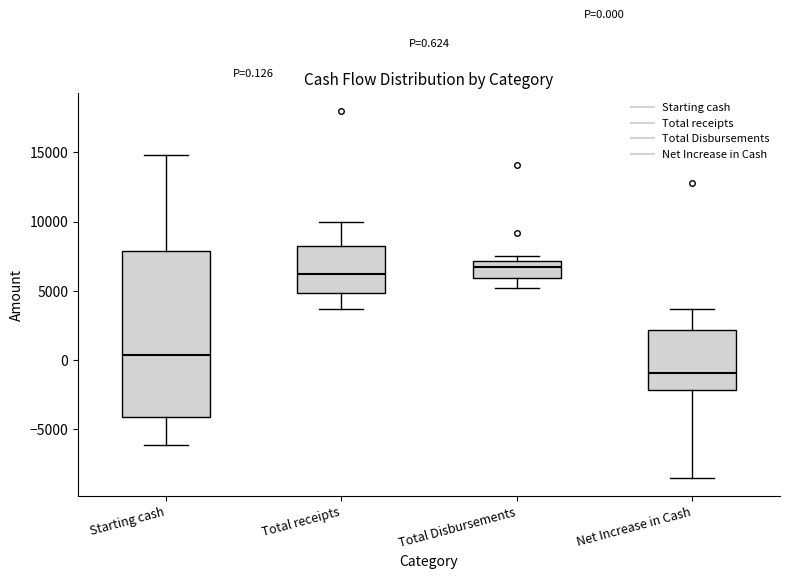

Which box is the tallest, from its lower edge to its upper edge?

Starting cash